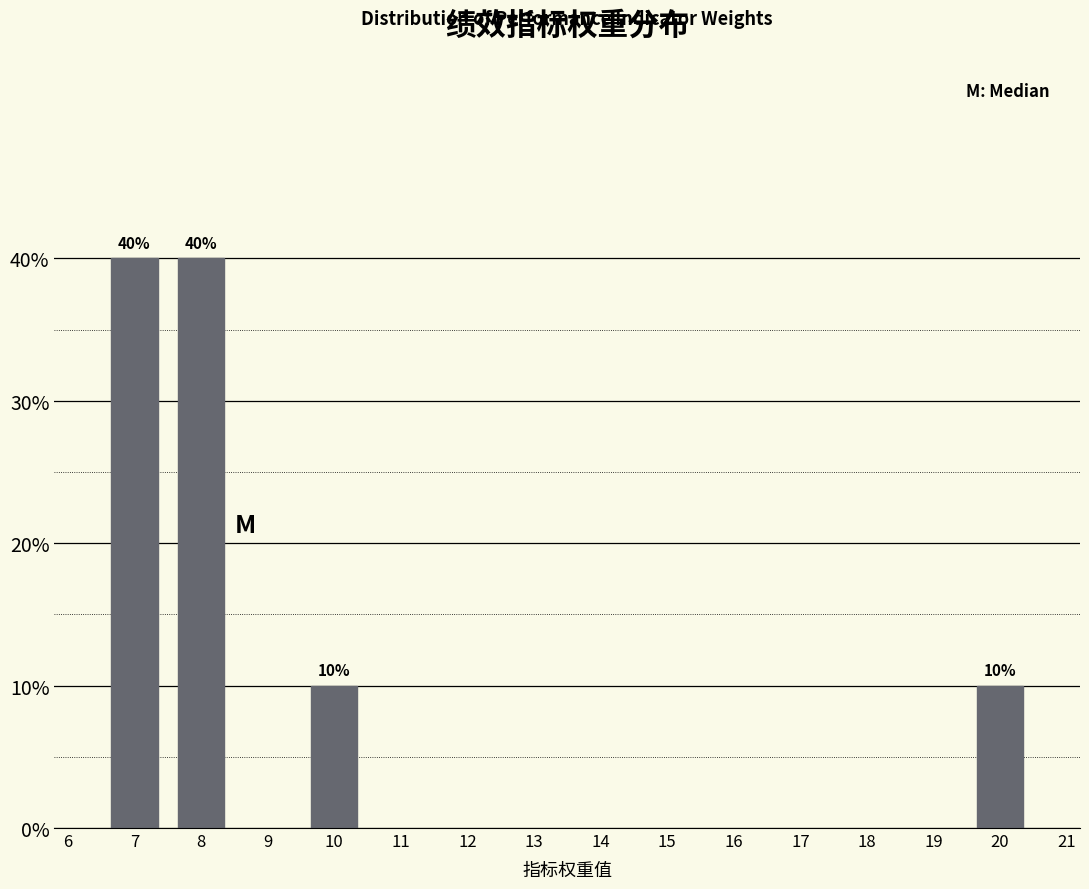

Does the chart contain any negative values?

No